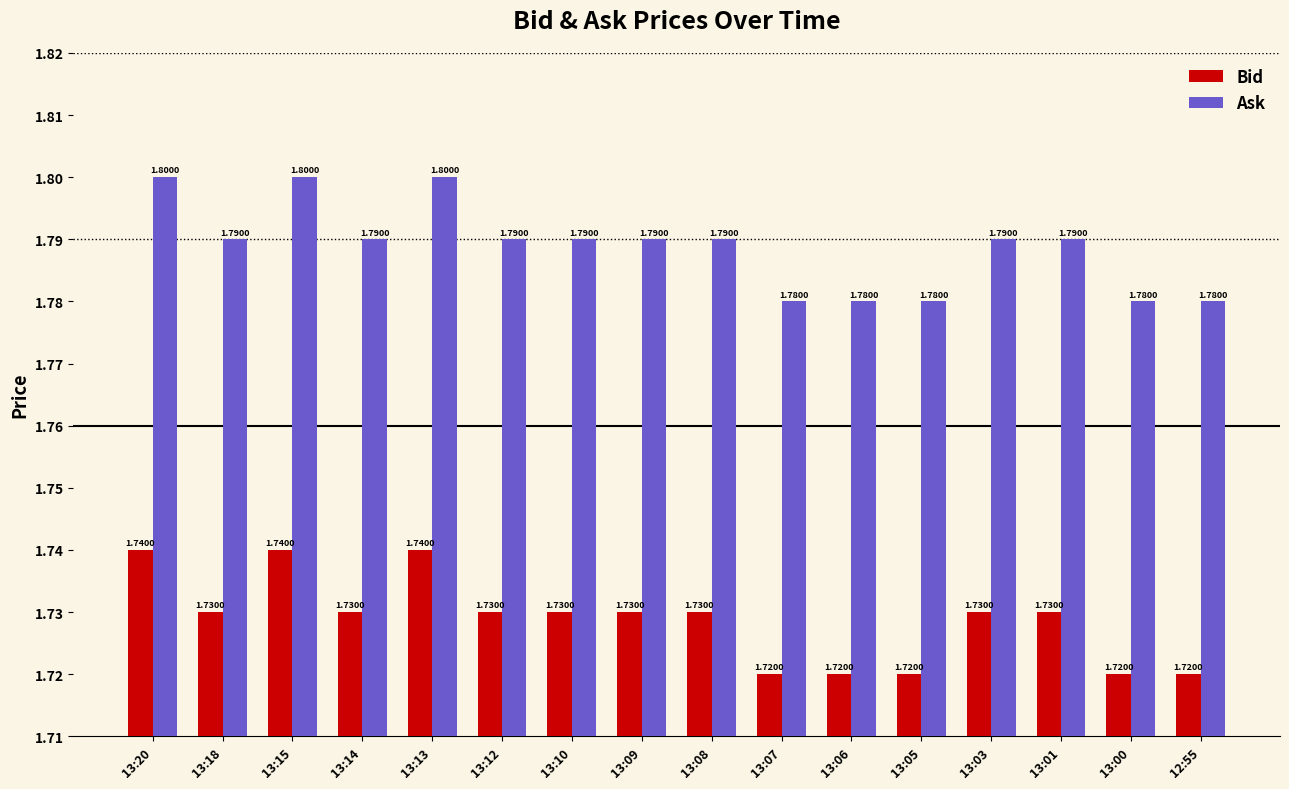

What is the sum of the Bid values at 13:18 and 13:07?

3.5